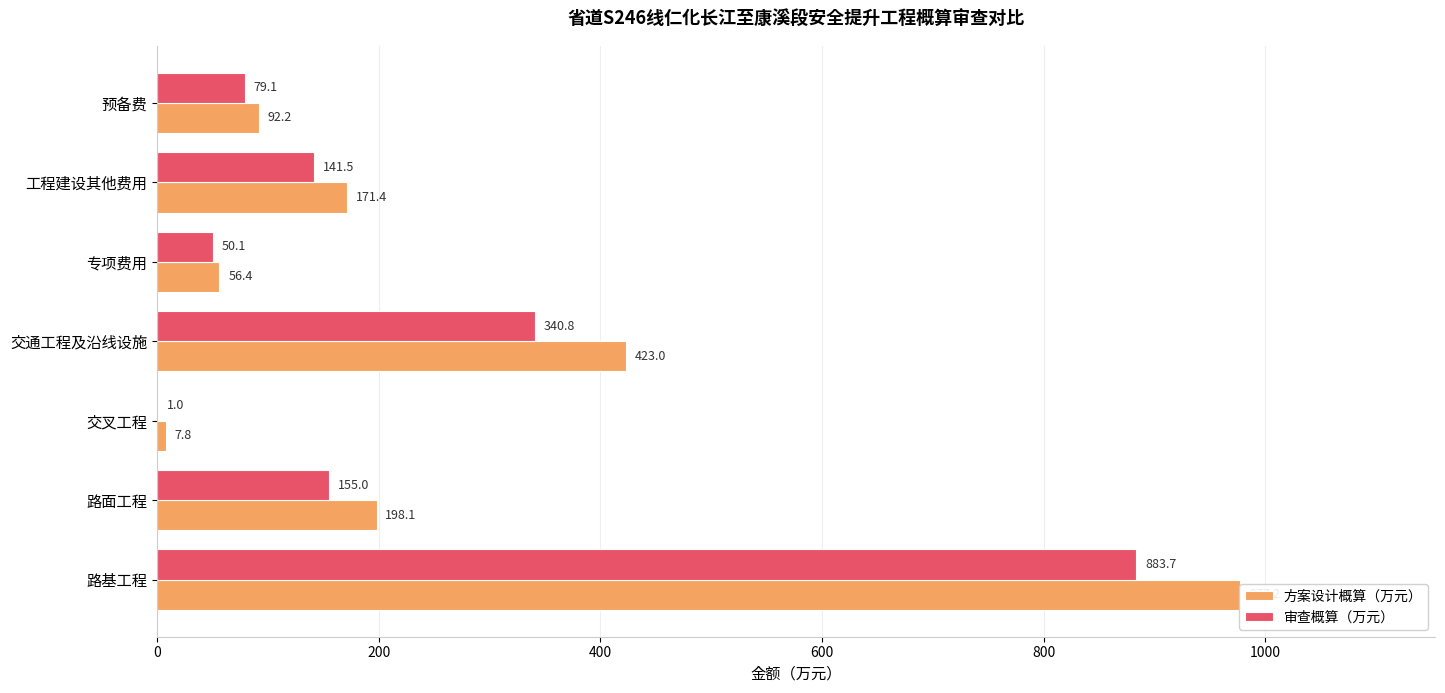

The value of 方案设计概算（万元） at 路基工程 is 1580.0. True or false?

False